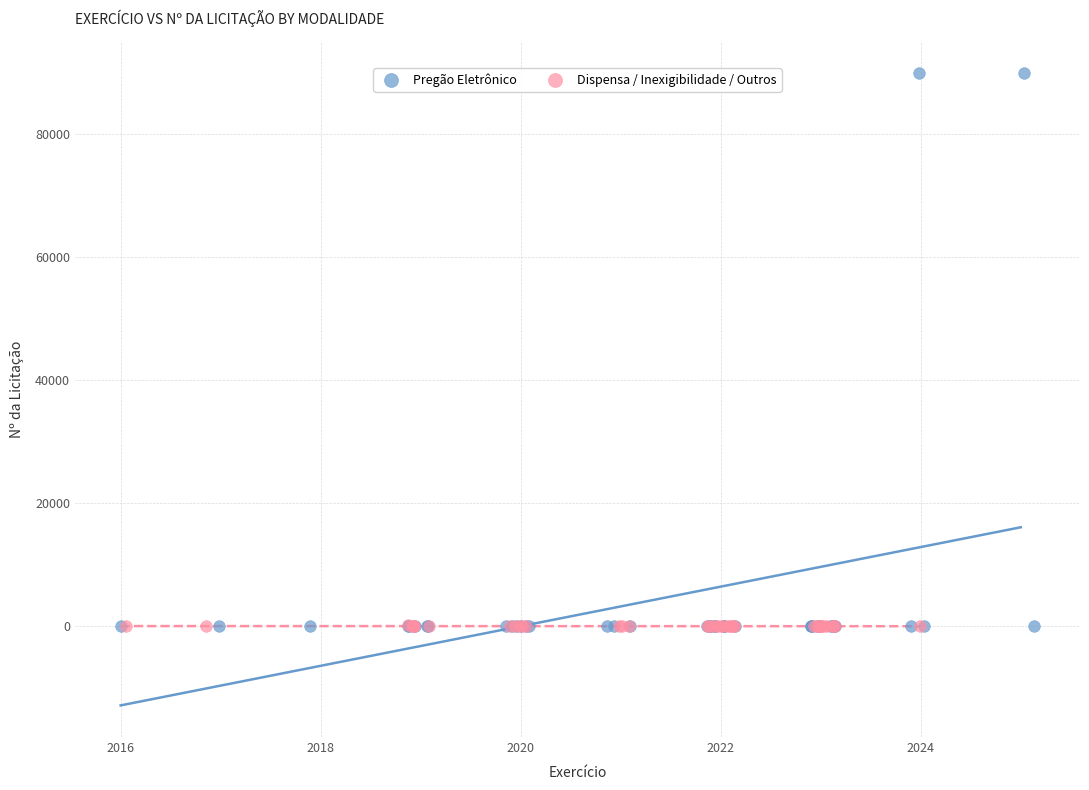

What are all the series names shown in the legend?

Pregão Eletrônico, Dispensa / Inexigibilidade / Outros